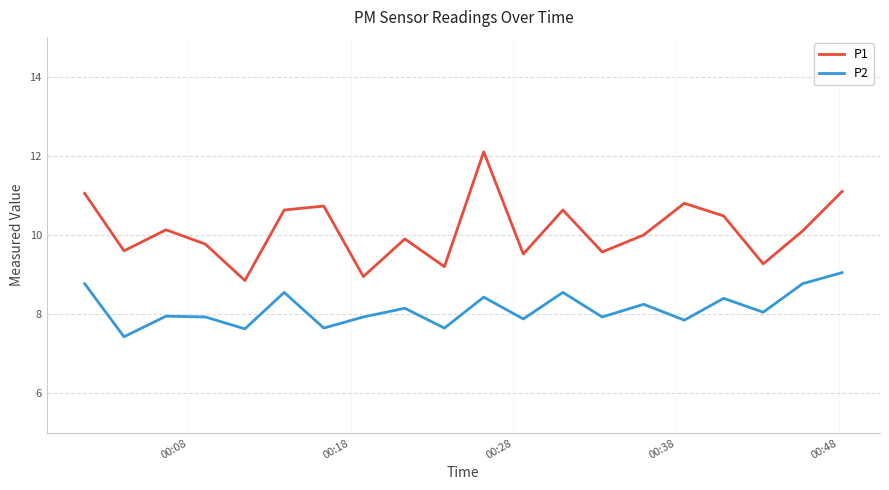

Rank the series by their average value, from highest to lowest.

P1, P2